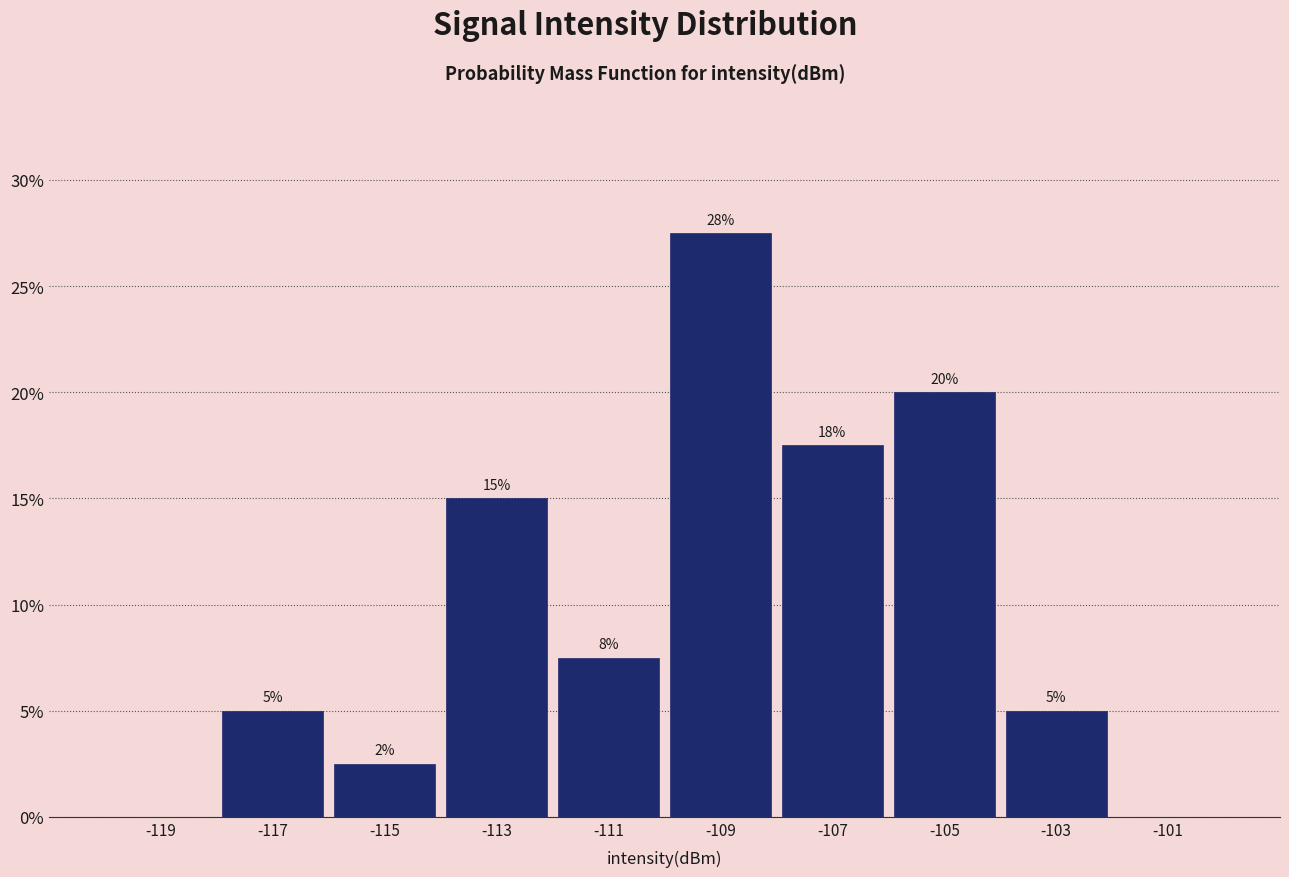

Which range on the x-axis has the tallest bar?

-110 to -108